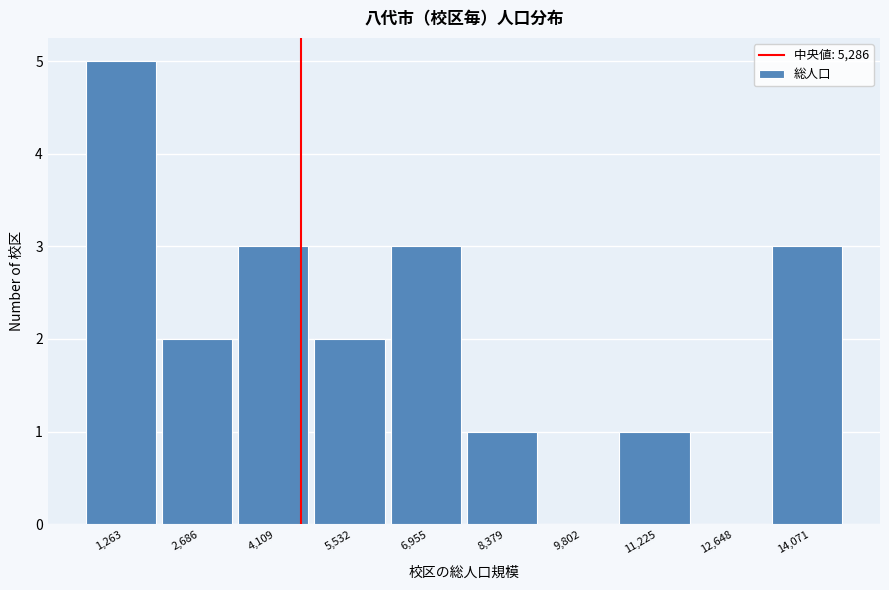

Reading left to right, what are all the values shown in this chart?

1,263=5	2,686=2	4,109=3	5,532=2	6,955=3	8,379=1	9,802=0	11,225=1	12,648=0	14,071=3